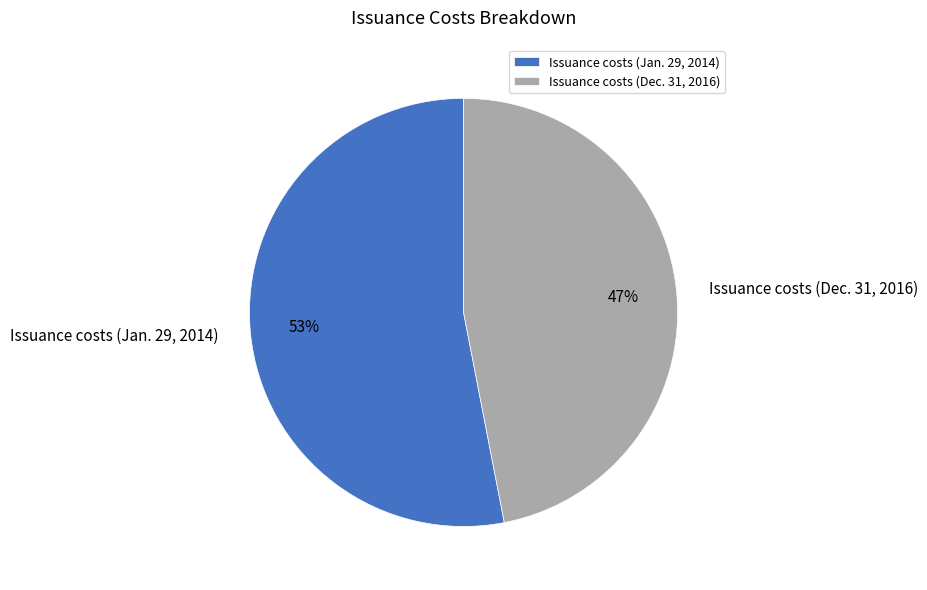

To the nearest percent, what portion does Issuance costs (Jan. 29, 2014) represent?

53%